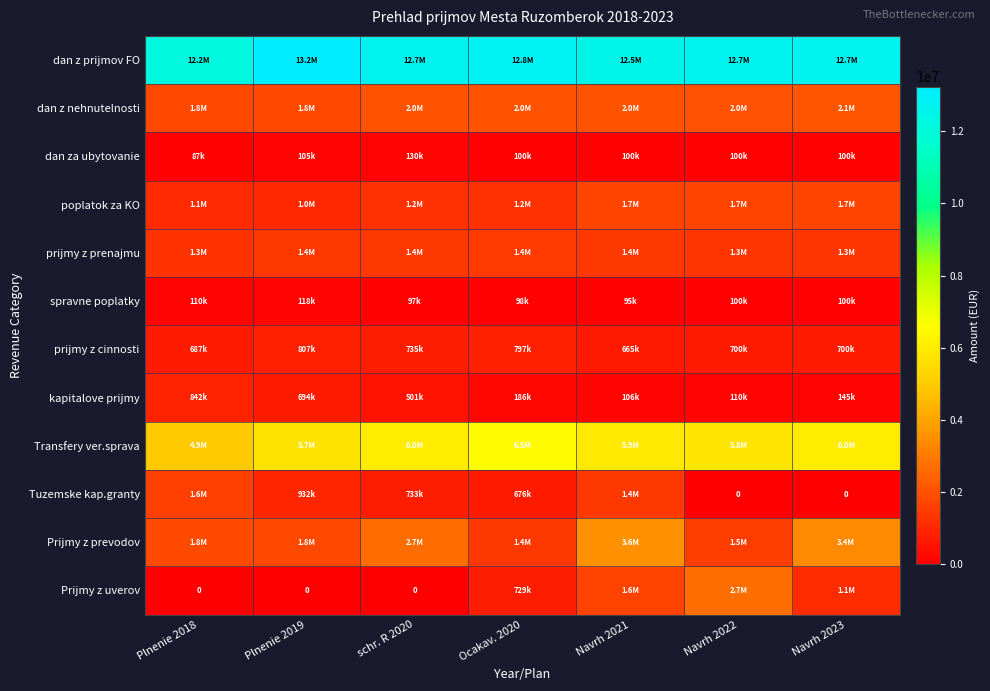

Is it true that Prijmy z prevodov equals 1365169 at Ocakav. 2020?

True